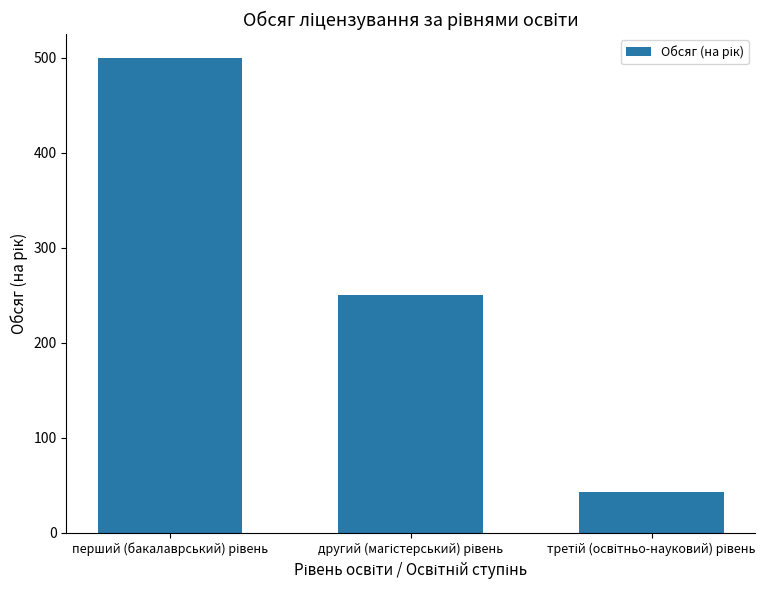

What is the sum of all values?

793